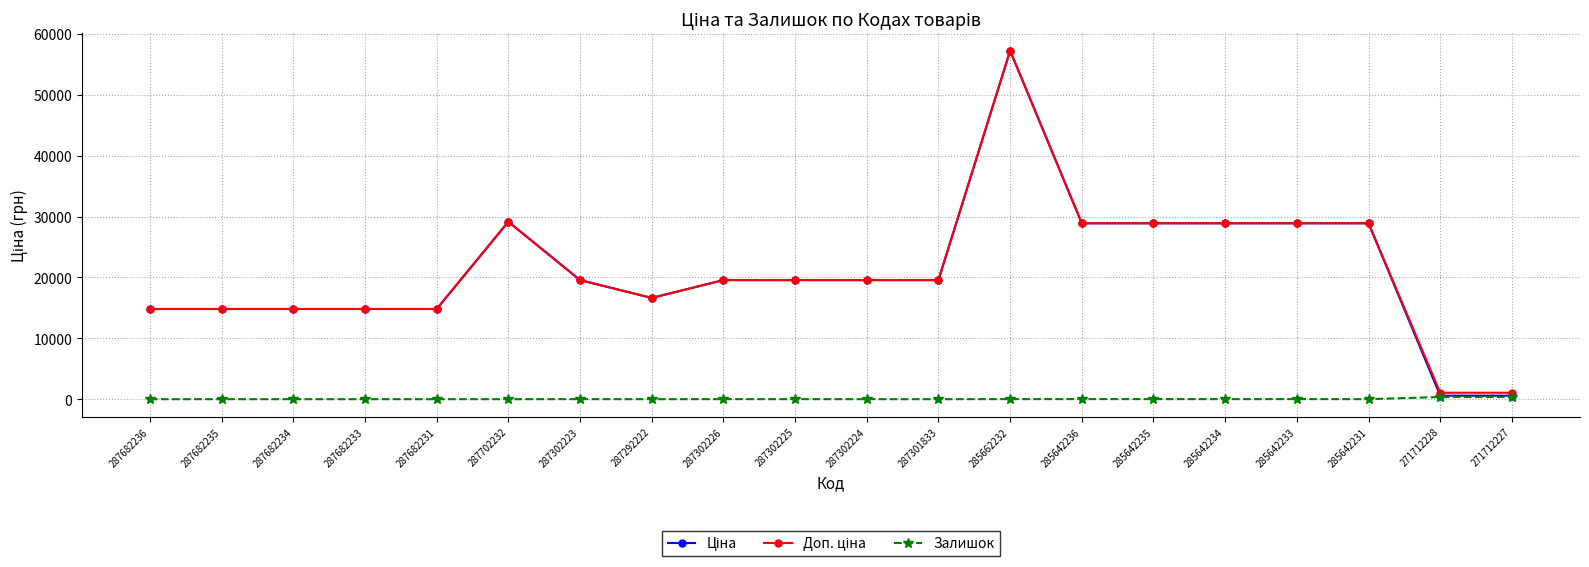

Is it true that Залишок equals 0.0 at 287702232?

True